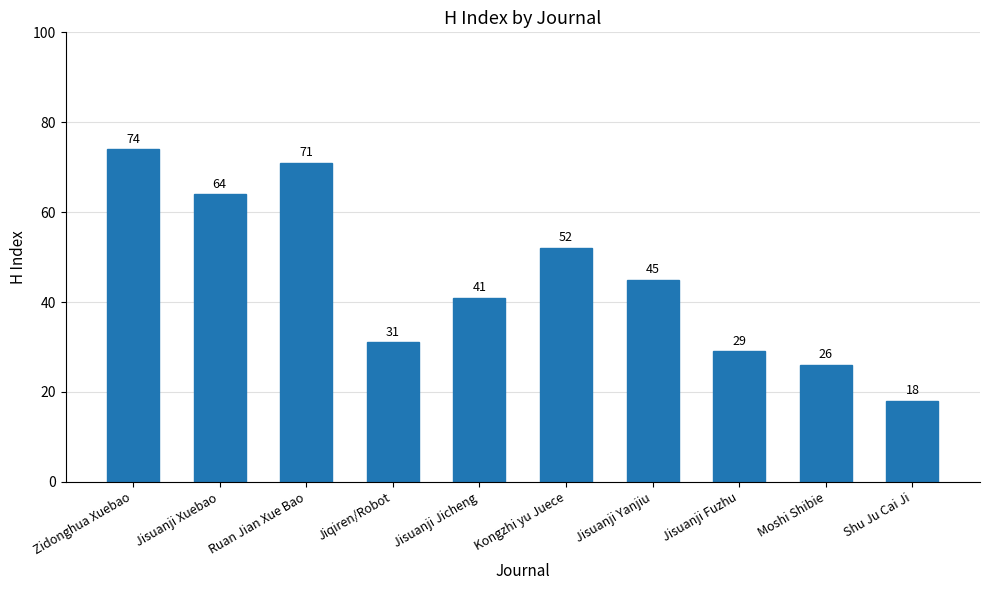

Reading left to right, list all the values displayed in this chart.

Zidonghua Xuebao=74	Jisuanji Xuebao=64	Ruan Jian Xue Bao=71	Jiqiren/Robot=31	Jisuanji Jicheng=41	Kongzhi yu Juece=52	Jisuanji Yanjiu=45	Jisuanji Fuzhu=29	Moshi Shibie=26	Shu Ju Cai Ji=18